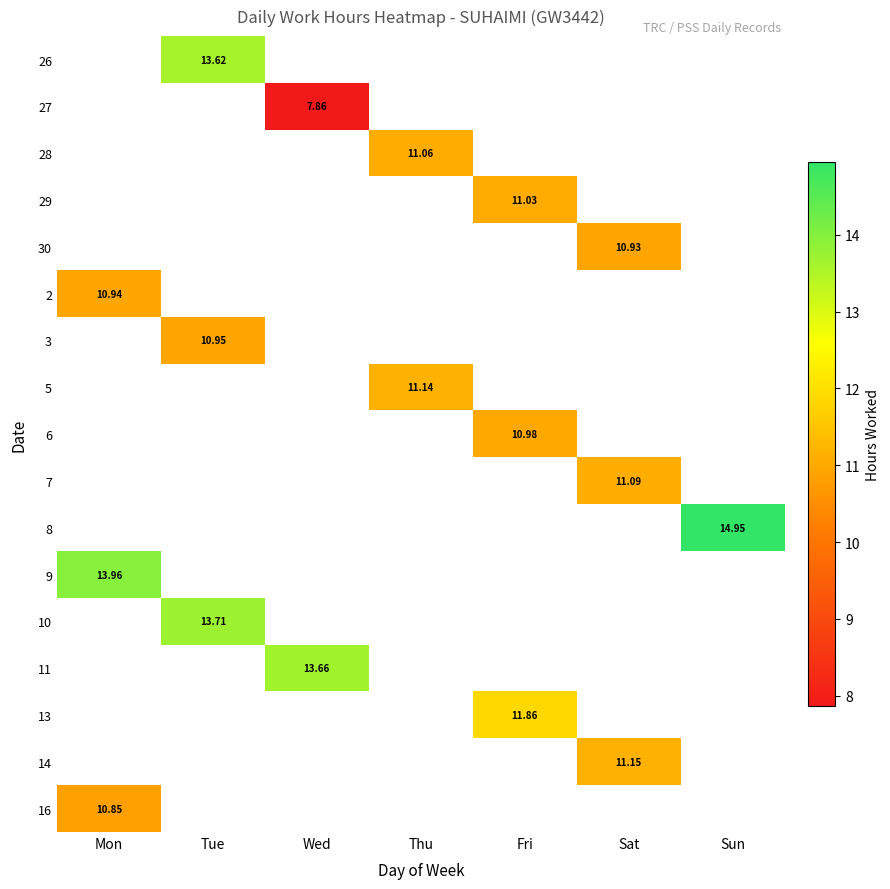

How many categories are shown in the chart?

7